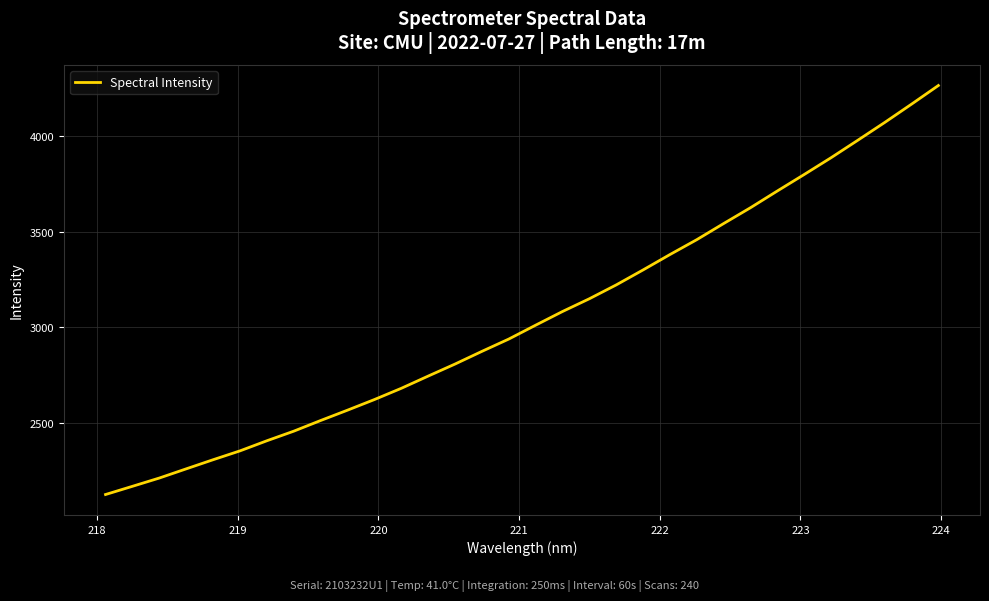

True or false: the data has more than 2 interior local peaks.

False